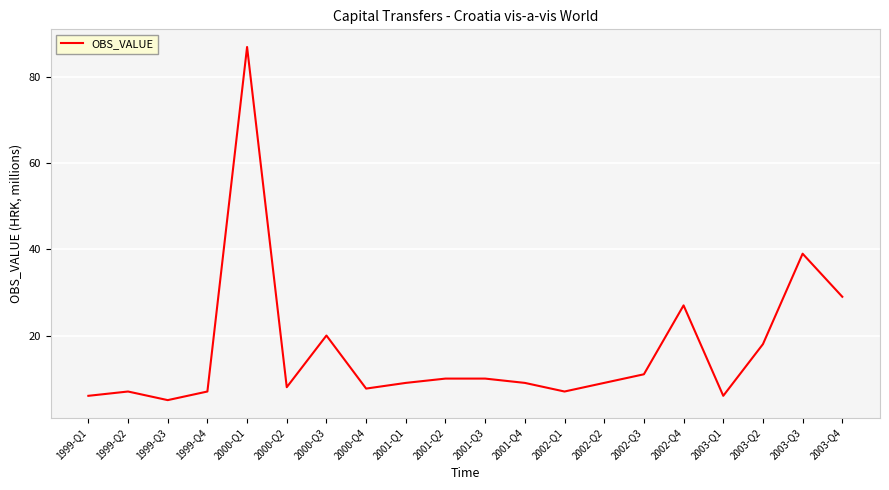

True or false: the data has more than 1 interior local peaks.

True